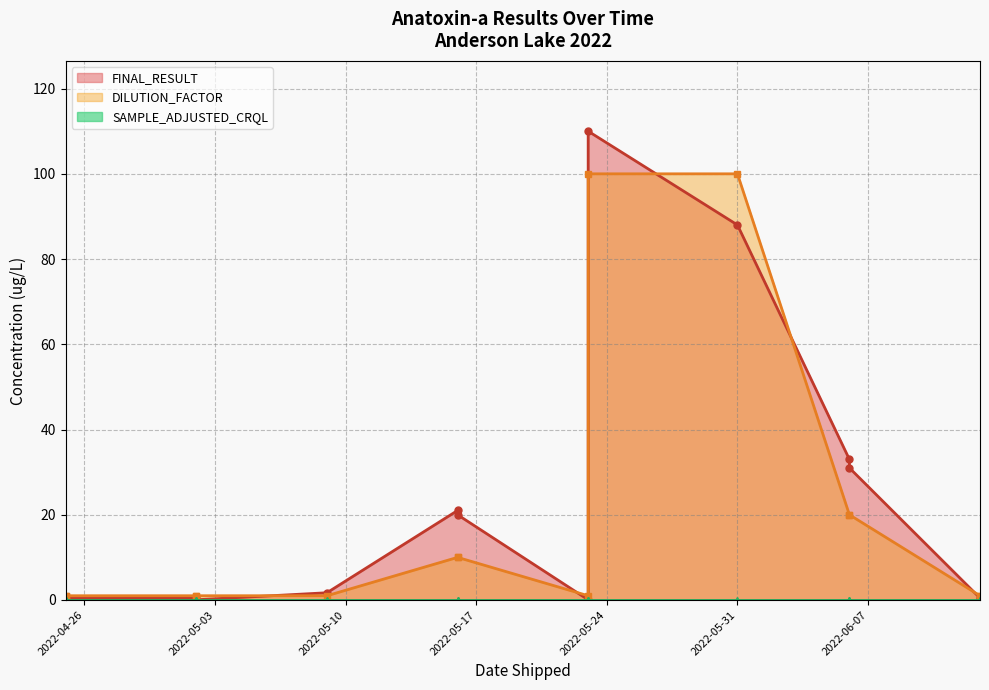

What is the difference between the FINAL_RESULT values at 2022-06-06 and 2022-06-06?

2.0